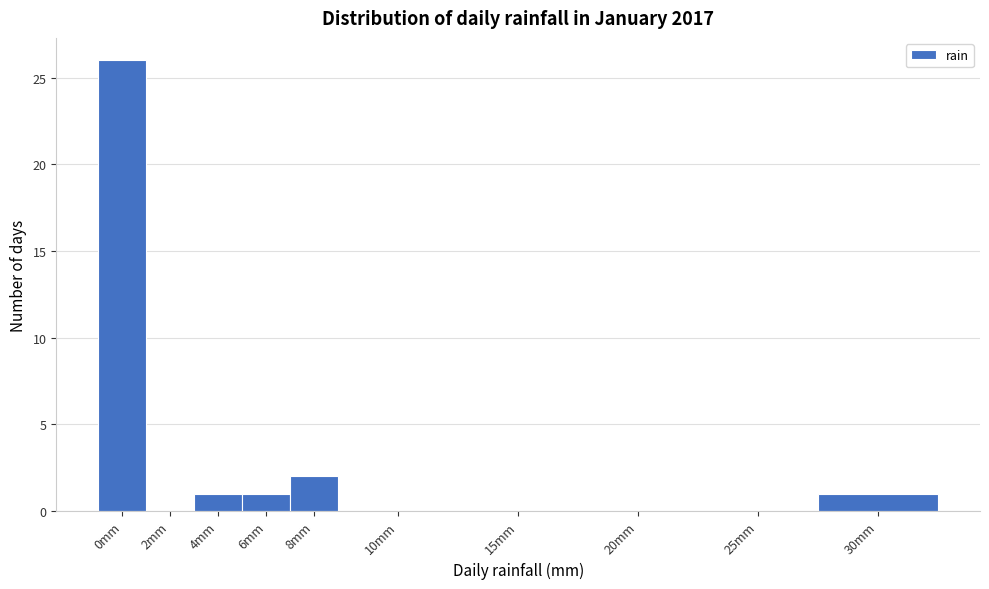

Reading right to left, extract all data points from this chart.

30mm=1	25mm=0	20mm=0	15mm=0	10mm=0	8mm=2	6mm=1	4mm=1	2mm=0	0mm=26